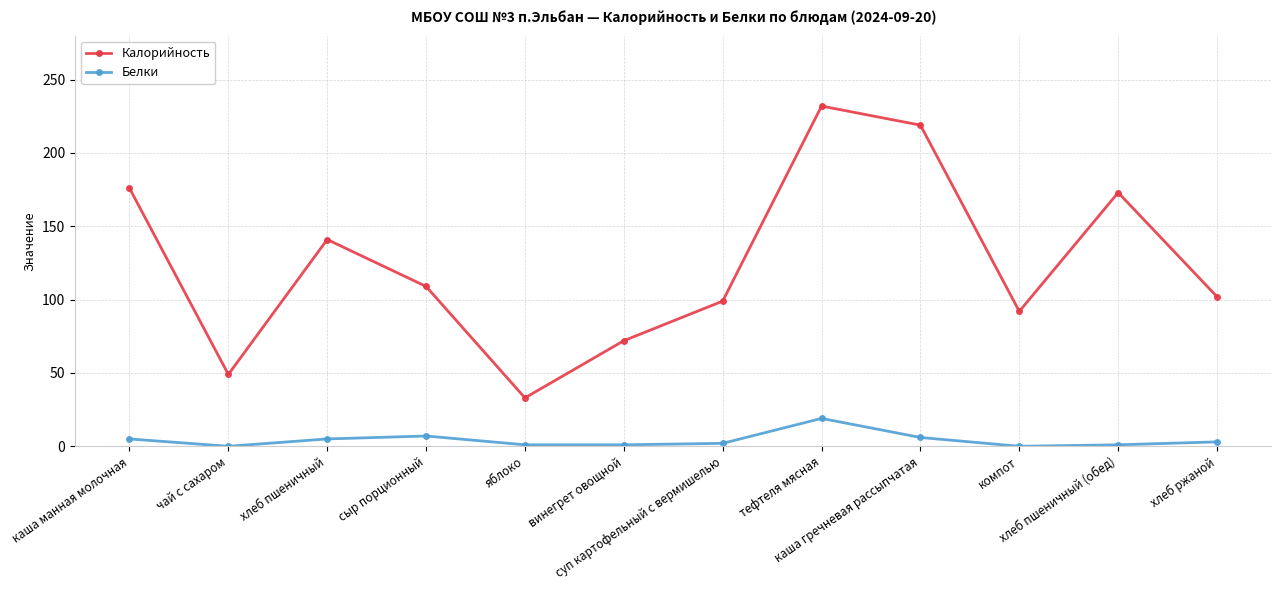

List the series in order of their overall mean, lowest first.

Белки, Калорийность